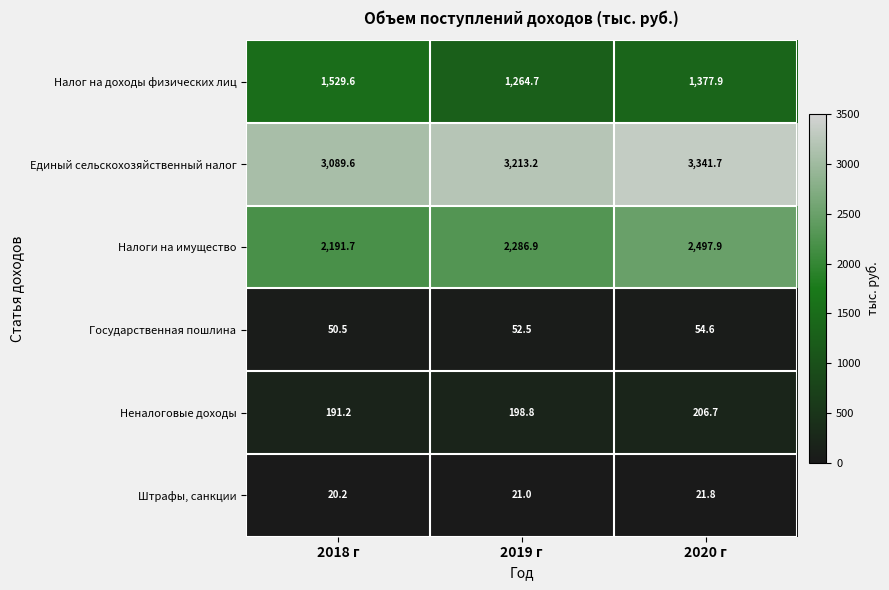

Is it true that Единый сельскохозяйственный налог equals 2116.2 at 2018 г?

False